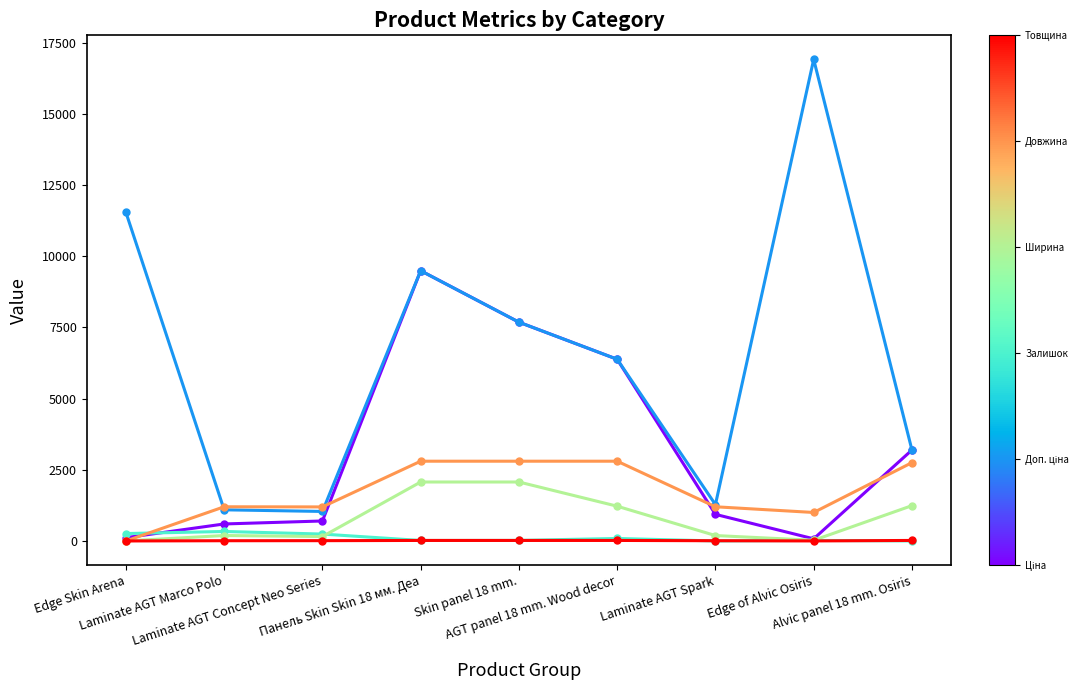

What is the maximum value shown in the chart?

16906.5